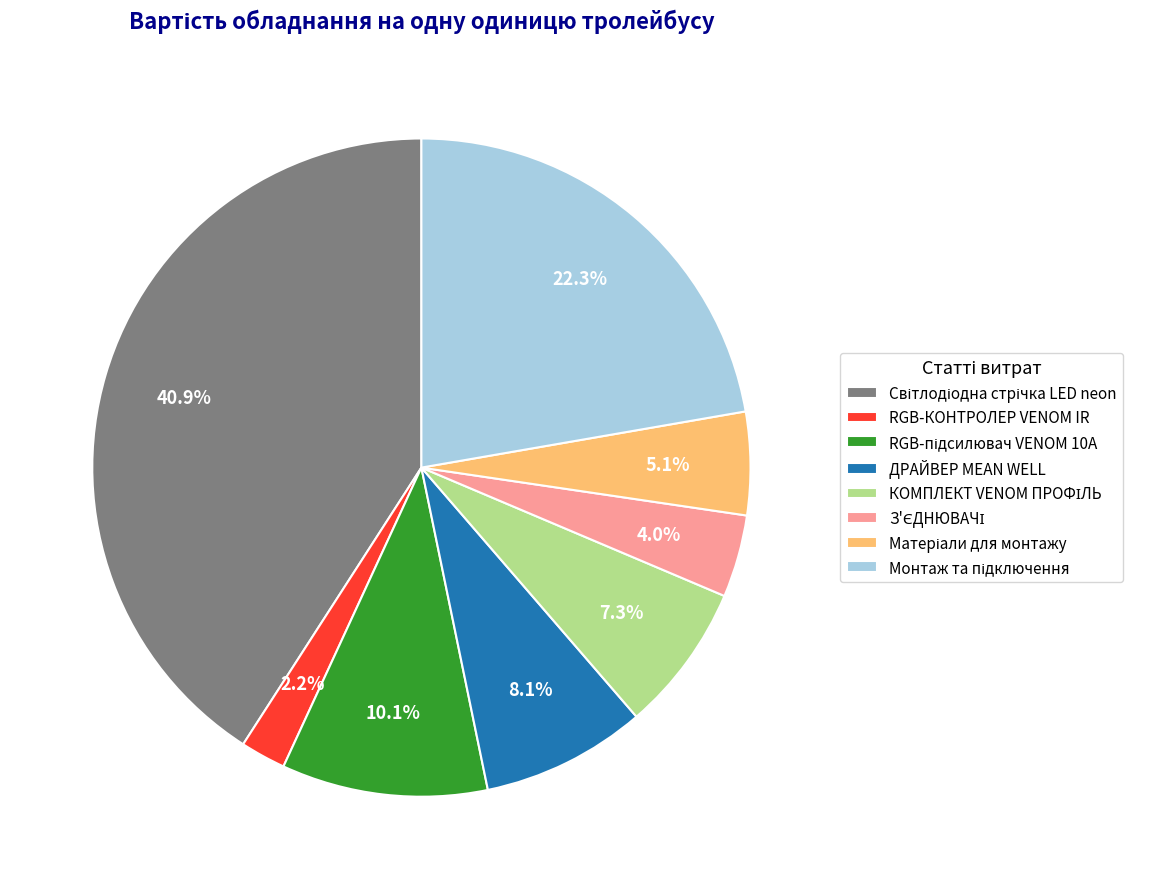

To the nearest percent, what is the average slice percentage?

12%